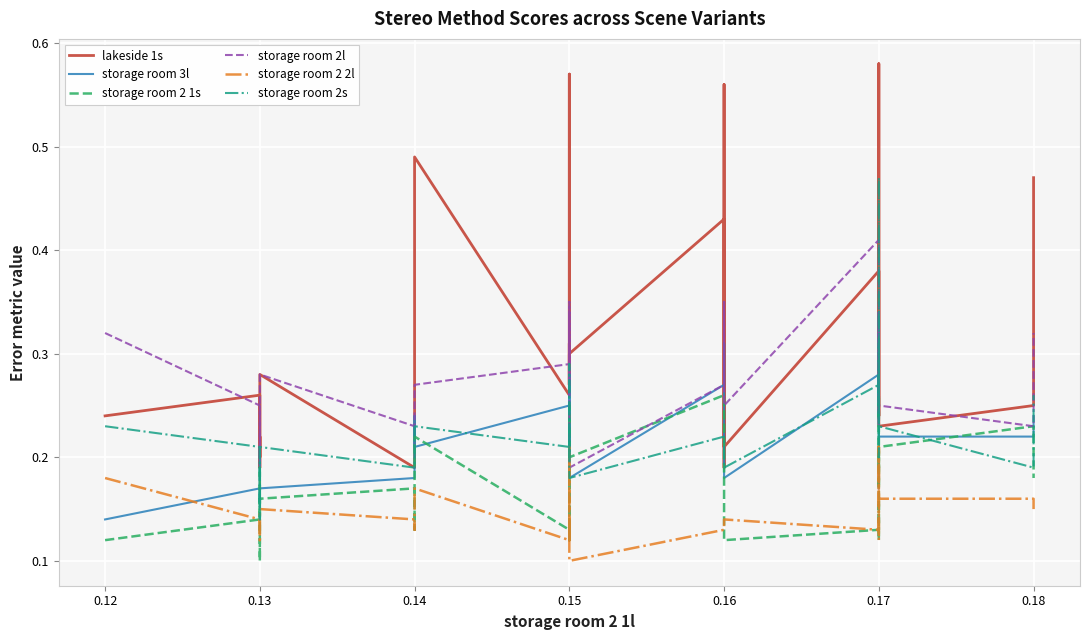

Is the value of storage room 2 1s at 0.14 greater than the value of storage room 2 2l at 0.17?

Yes